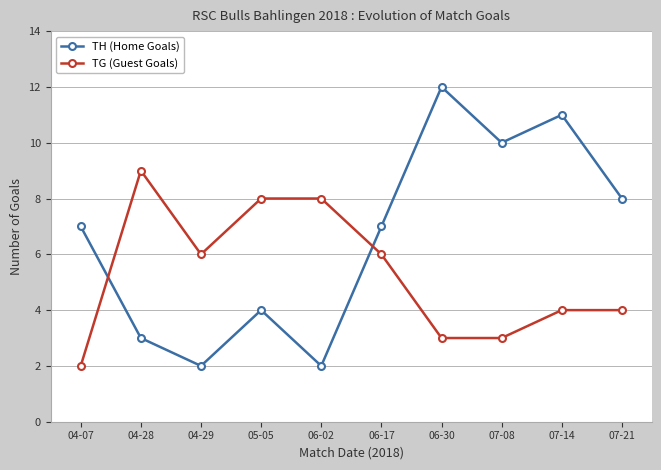

Count the TH (Home Goals) values in the range 3 to 10.

6